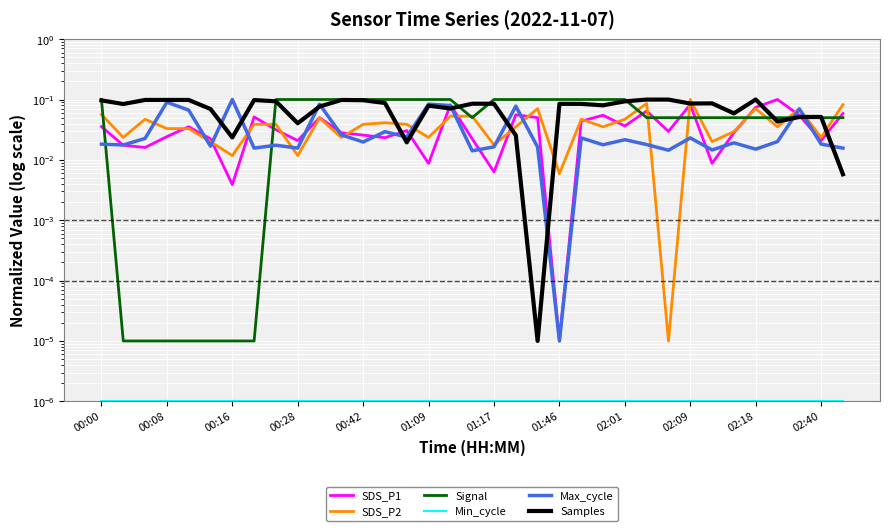

What is the difference between the second highest and minimum values in the SDS_P1 series?

0.1